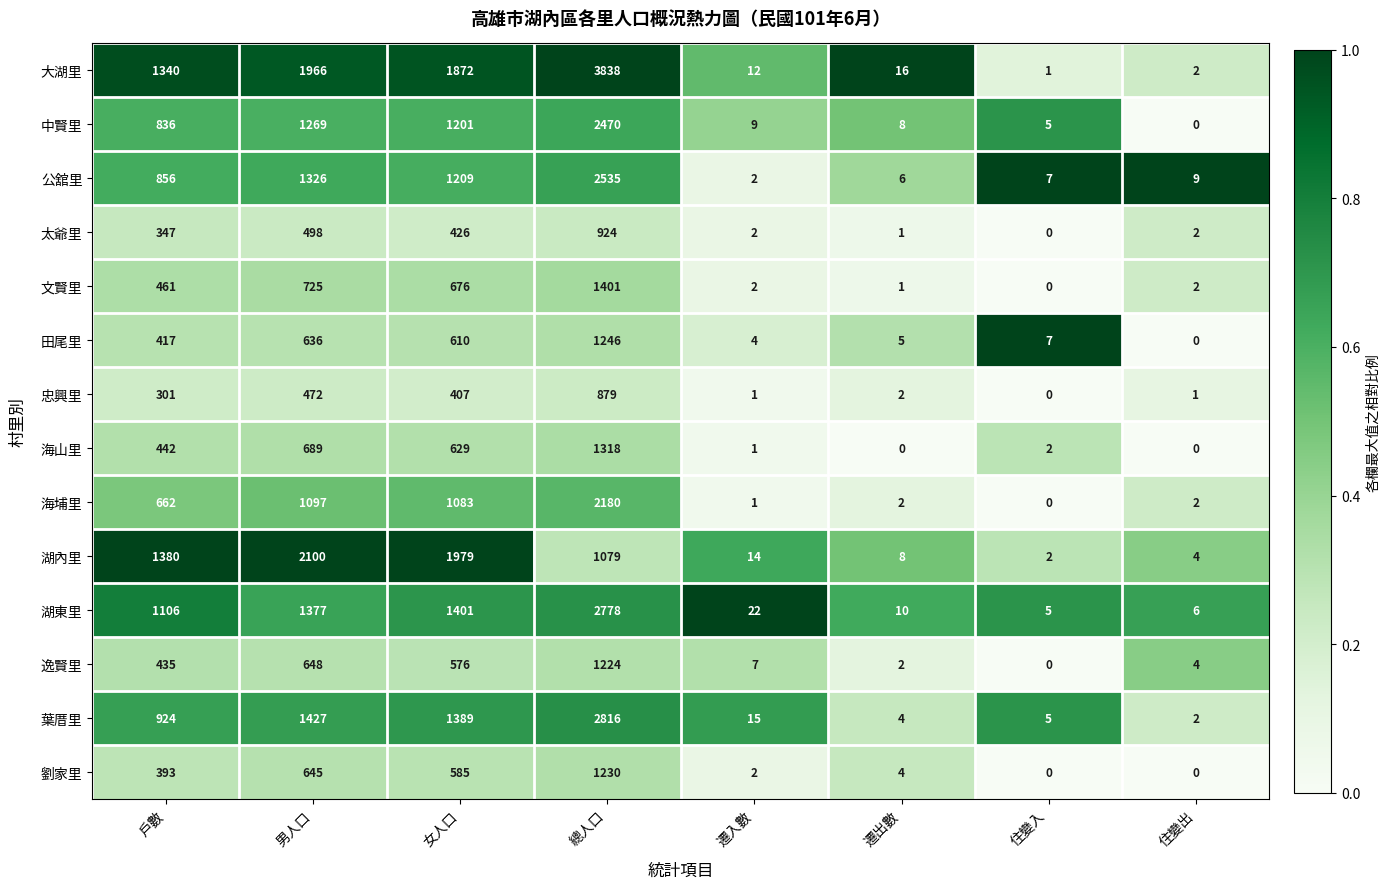

True or false: 湖東里 has a value of 5 at 住變入.

True